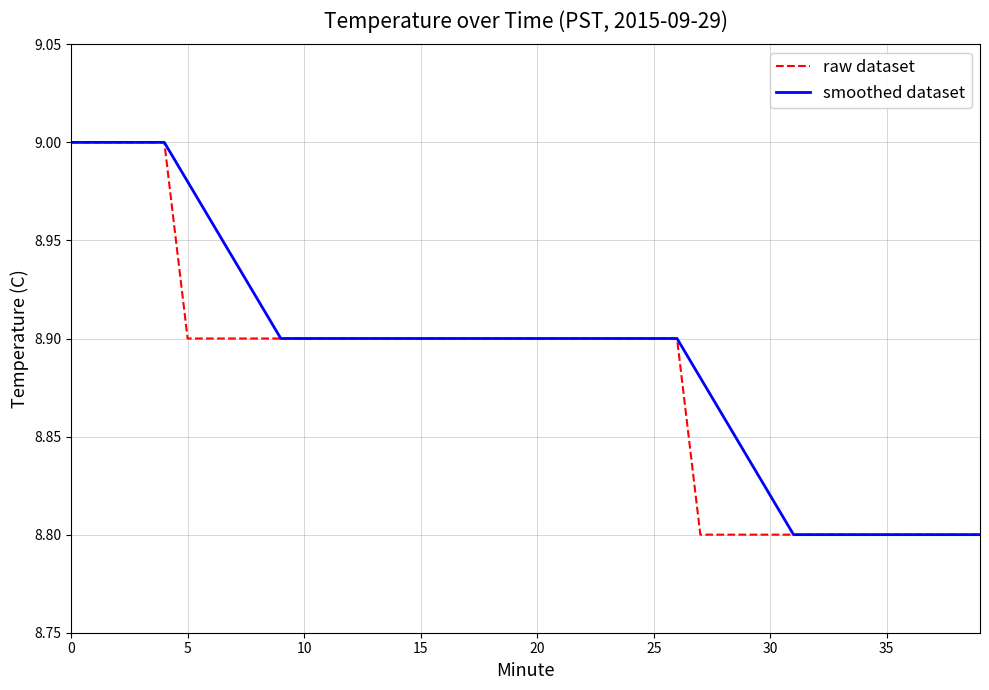

How many lines are shown in the chart?

2